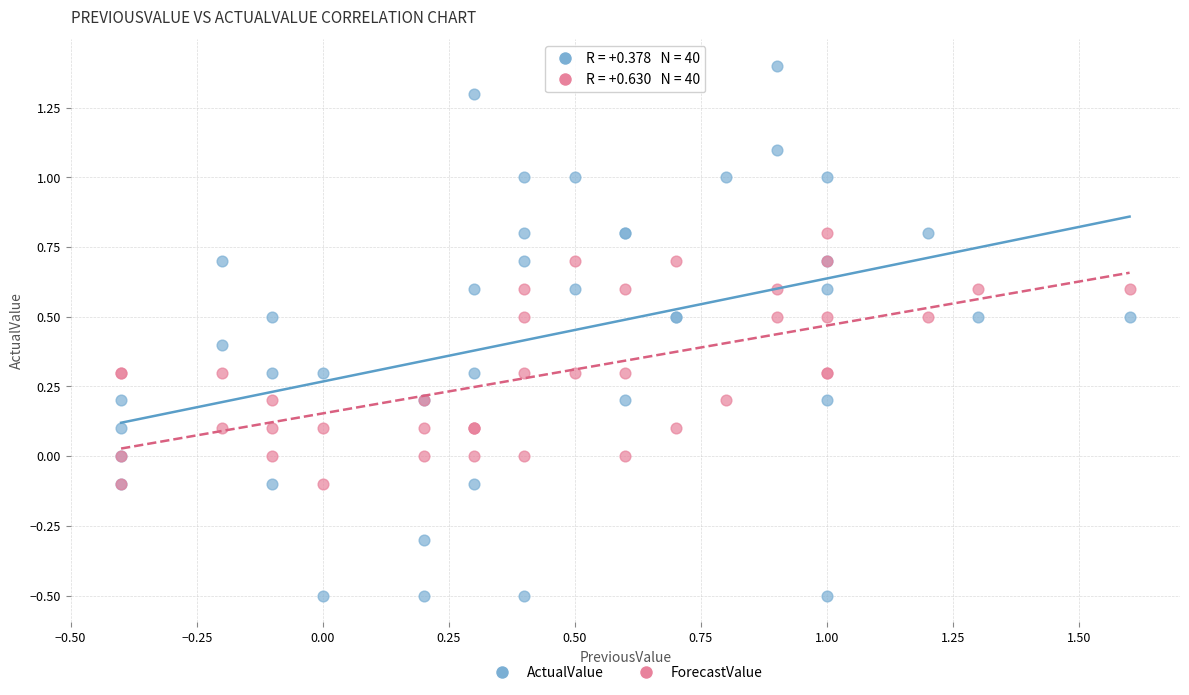

Which series reaches the minimum Y coordinate?

ActualValue